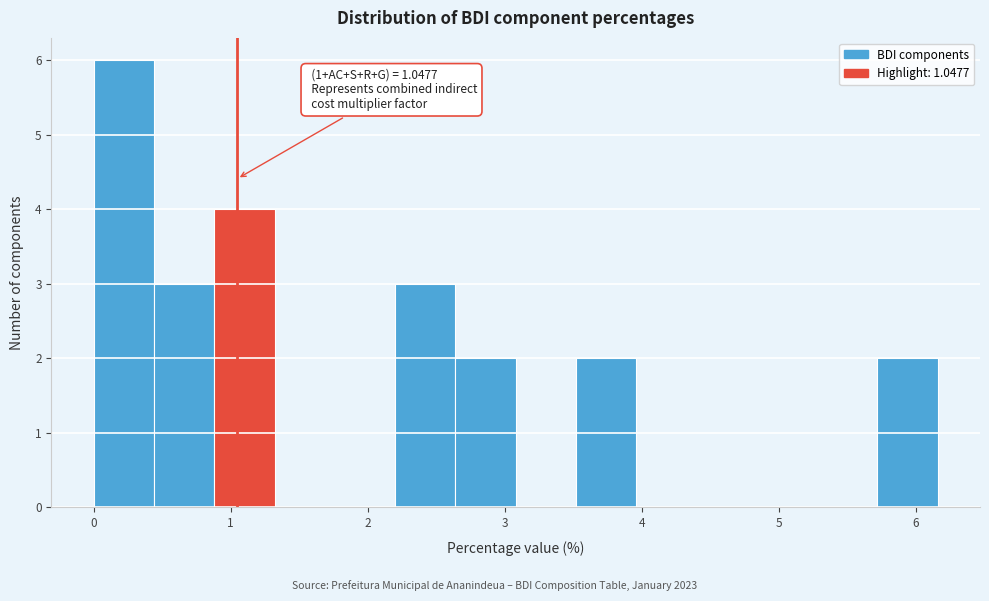

Over which range of the x-axis is the bar tallest?

0.00 to 0.44